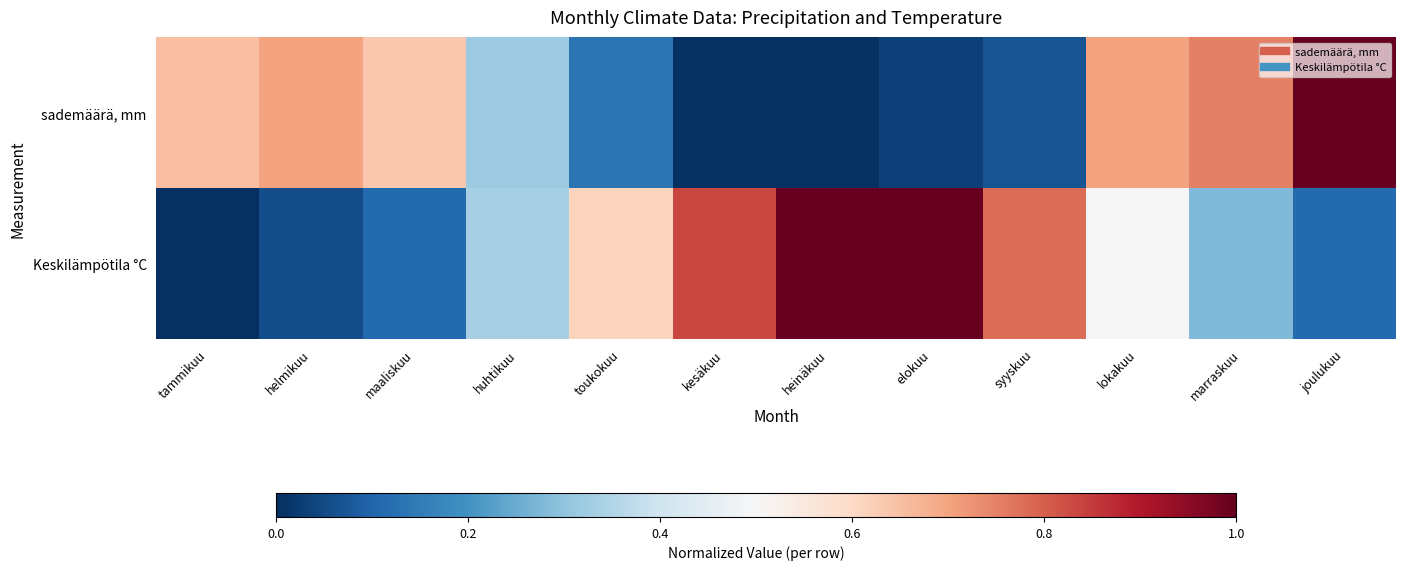

Reading left to right, list all the values displayed in this chart.

sademäärä, mm: tammikuu=0.7	helmikuu=0.7	maaliskuu=0.6	huhtikuu=0.3	toukokuu=0.1	kesäkuu=0.0	heinäkuu=0.0	elokuu=0.0	syyskuu=0.1	lokakuu=0.7	marraskuu=0.8	joulukuu=1.0
Keskilämpötila °C: tammikuu=0.0	helmikuu=0.1	maaliskuu=0.1	huhtikuu=0.3	toukokuu=0.6	kesäkuu=0.8	heinäkuu=1.0	elokuu=1.0	syyskuu=0.8	lokakuu=0.5	marraskuu=0.3	joulukuu=0.1